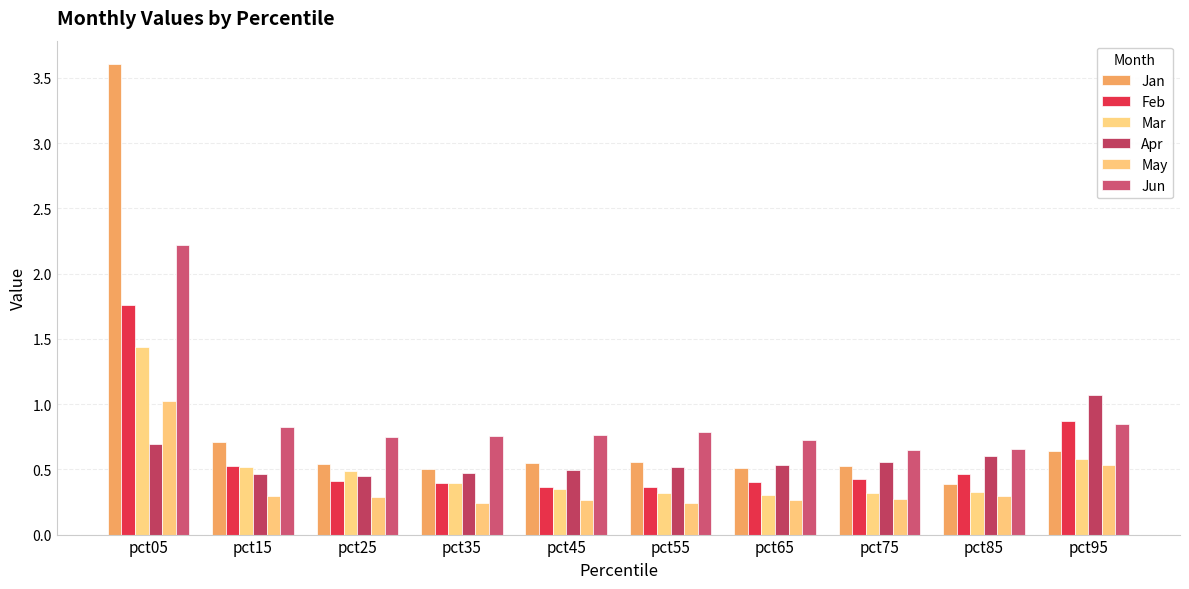

What value does the May series have at pct15?

0.3